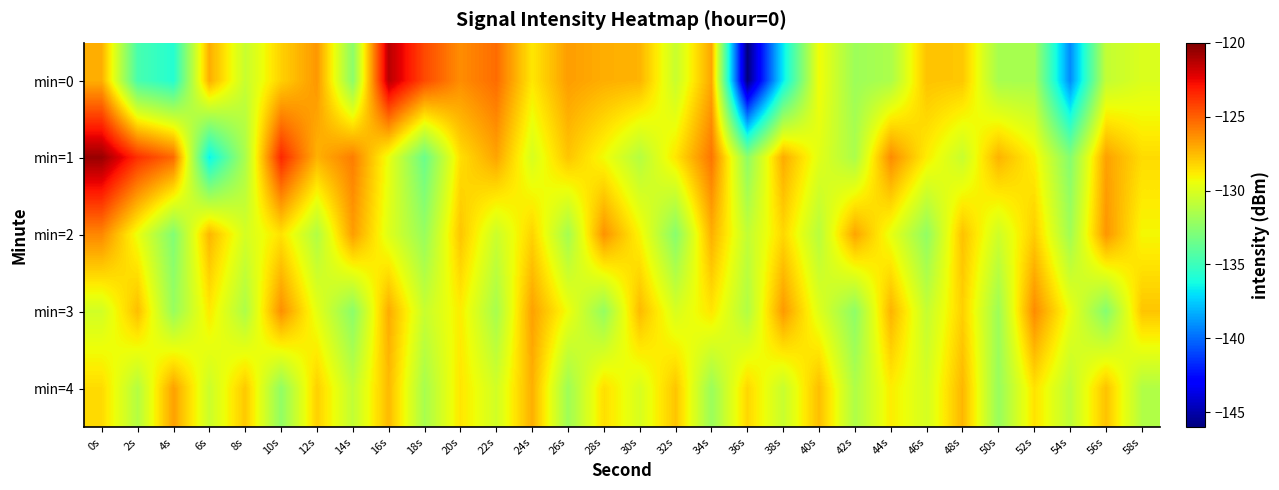

At how many categories does at least one series exceed -124?

4